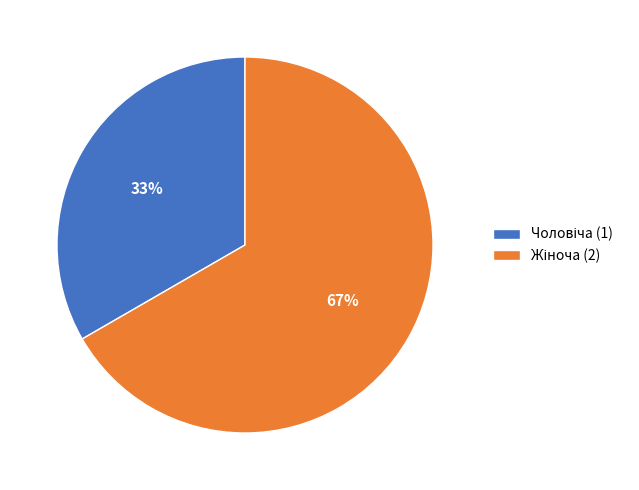

Is there any slice that represents more than half of the pie?

Yes